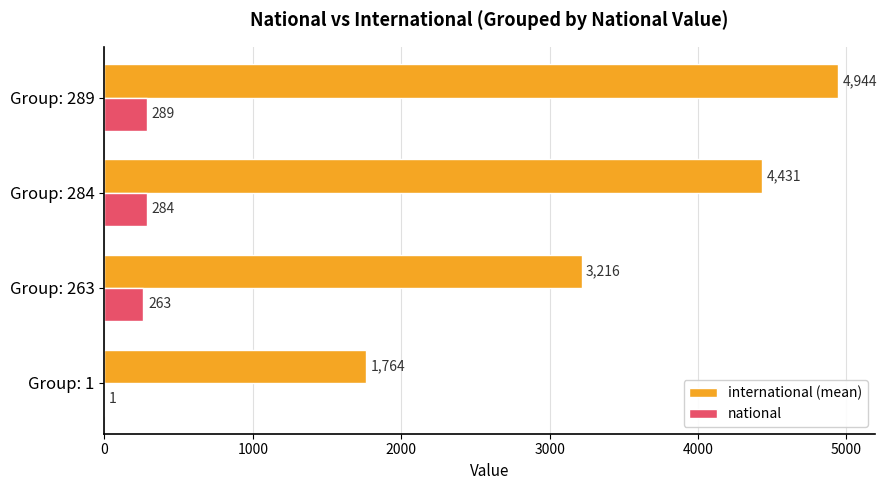

At which category is the sum across all series the highest?

Group: 289